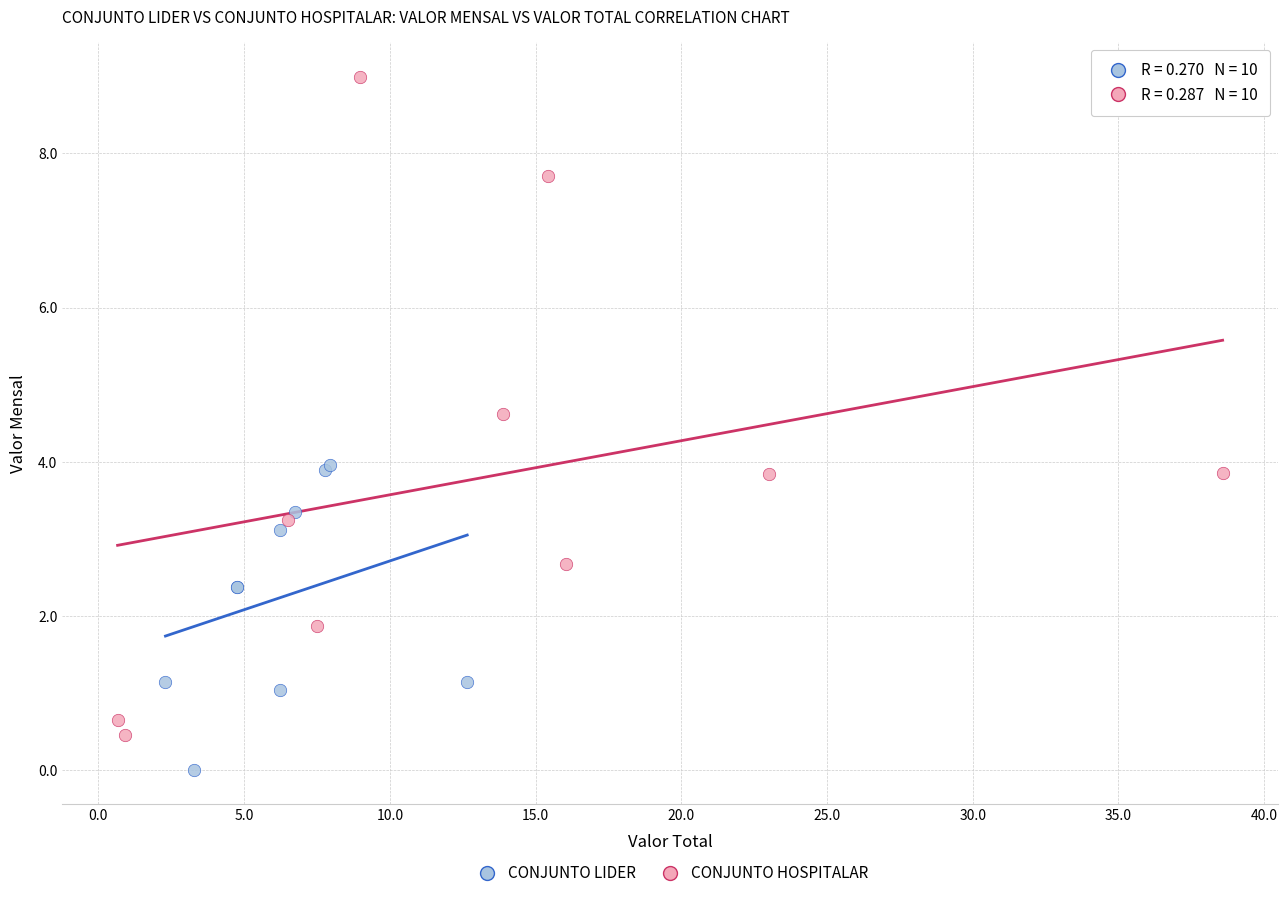

Which series reaches the minimum Y coordinate?

CONJUNTO LIDER